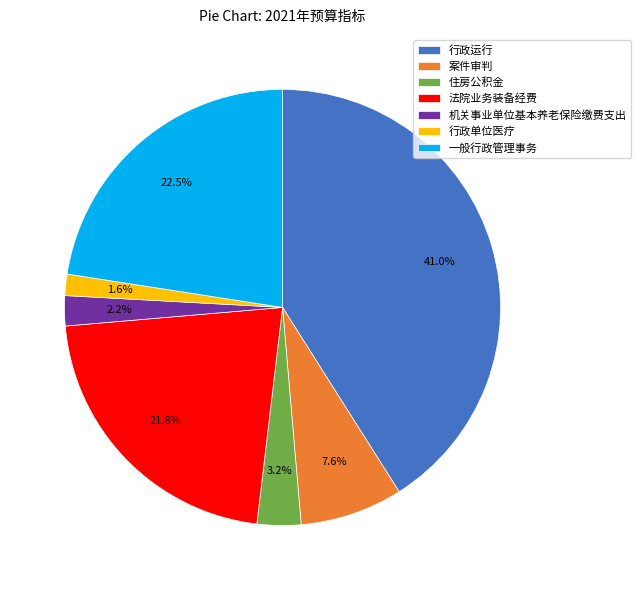

How many segments does this pie chart have?

7